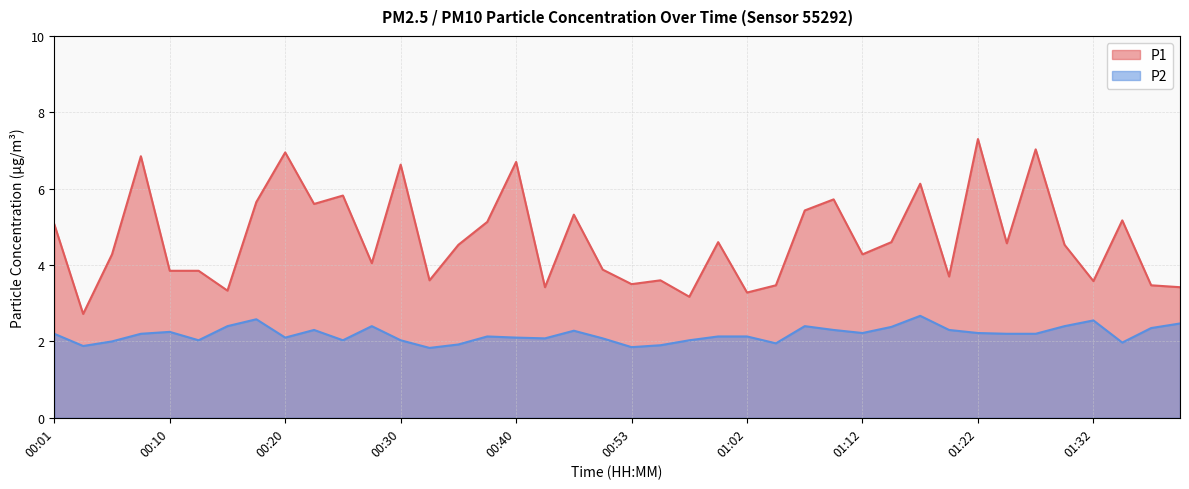

Between 00:13 and 00:01, which is larger?

00:01